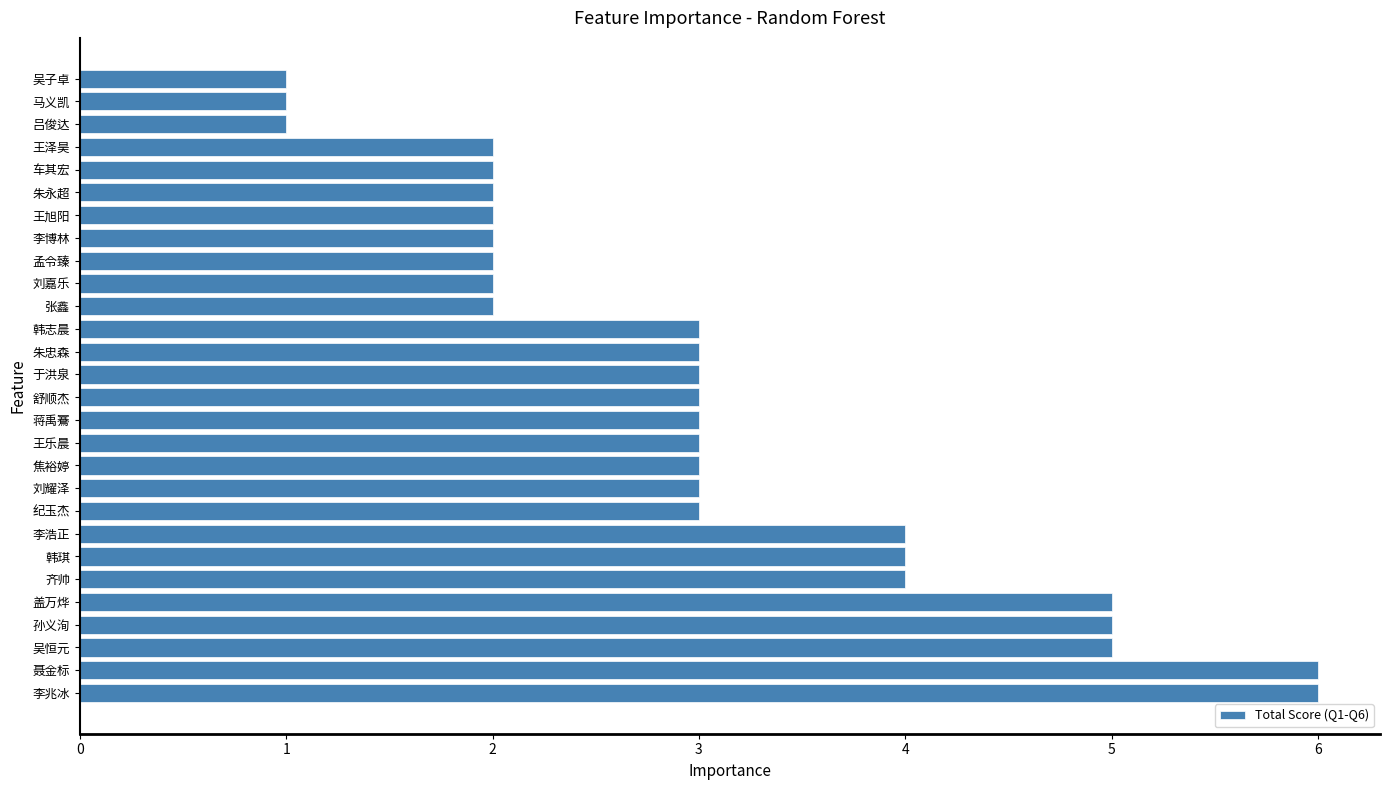

Reading top to bottom, transcribe all the data shown in this chart.

吴子卓=1	马义凯=1	吕俊达=1	王泽昊=2	车其宏=2	朱永超=2	王旭阳=2	李博林=2	孟令臻=2	刘嘉乐=2	张鑫=2	韩志晨=3	朱忠森=3	于洪泉=3	舒顺杰=3	蒋禹鶱=3	王乐晨=3	焦裕婷=3	刘耀泽=3	纪玉杰=3	李浩正=4	韩琪=4	齐帅=4	盖万烨=5	孙义洵=5	吴恒元=5	聂金标=6	李兆冰=6